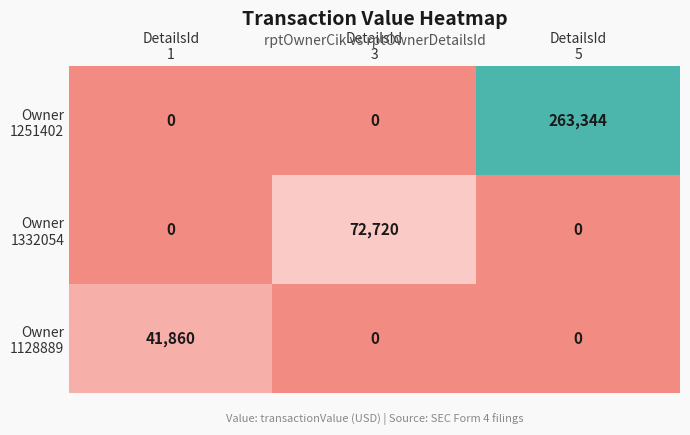

At which category is the sum across all series the highest?

DetailsId
5